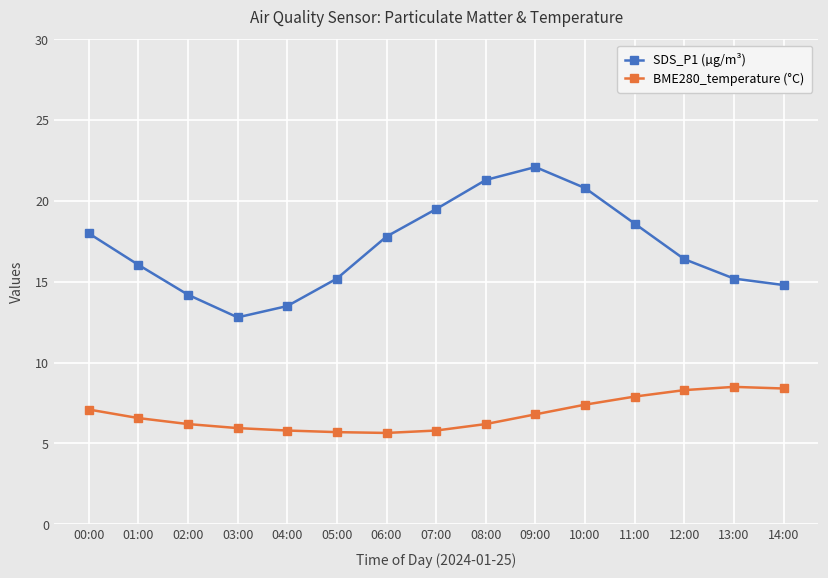

What is the label of the 8th point from the left?

07:00